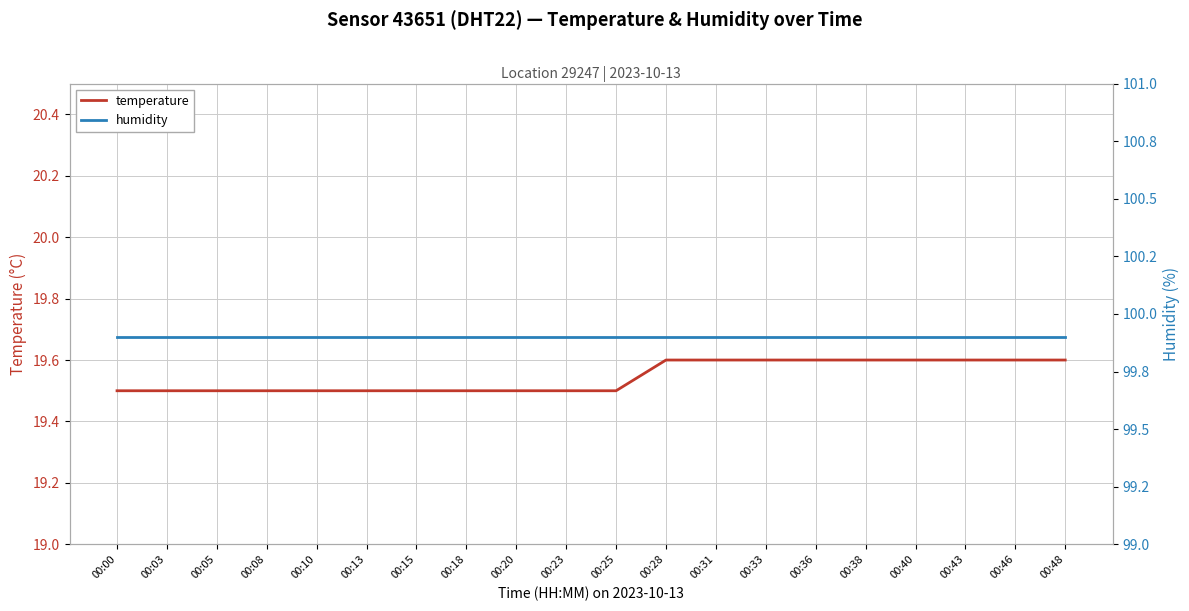

What is the difference between the highest and lowest values at 00:18?

80.4